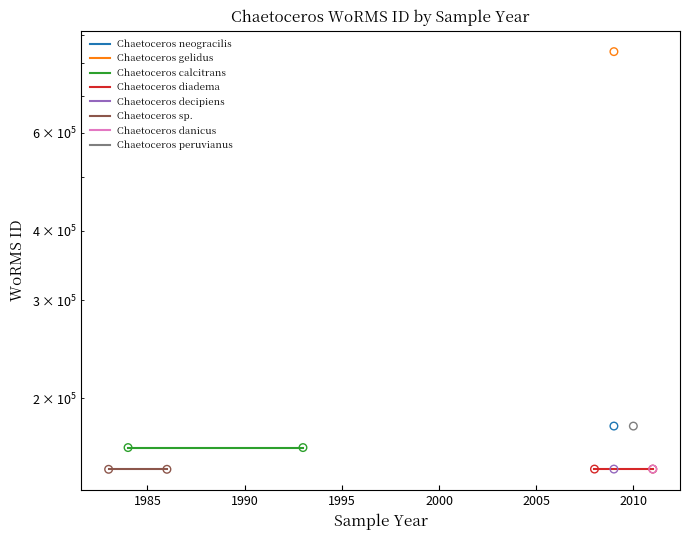

What is the total value across all series at 1980?

461126